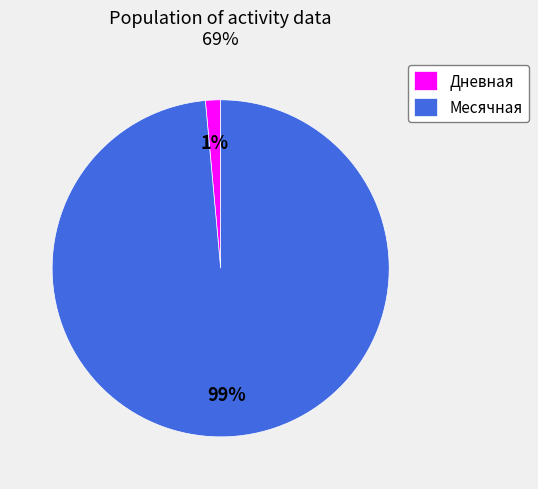

Is the sum of Месячная and Дневная greater than half?

Yes